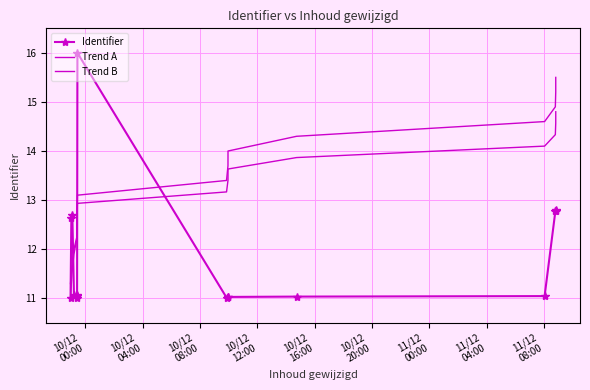

What is the difference between the second highest and minimum values in the Trend B series?

3.3